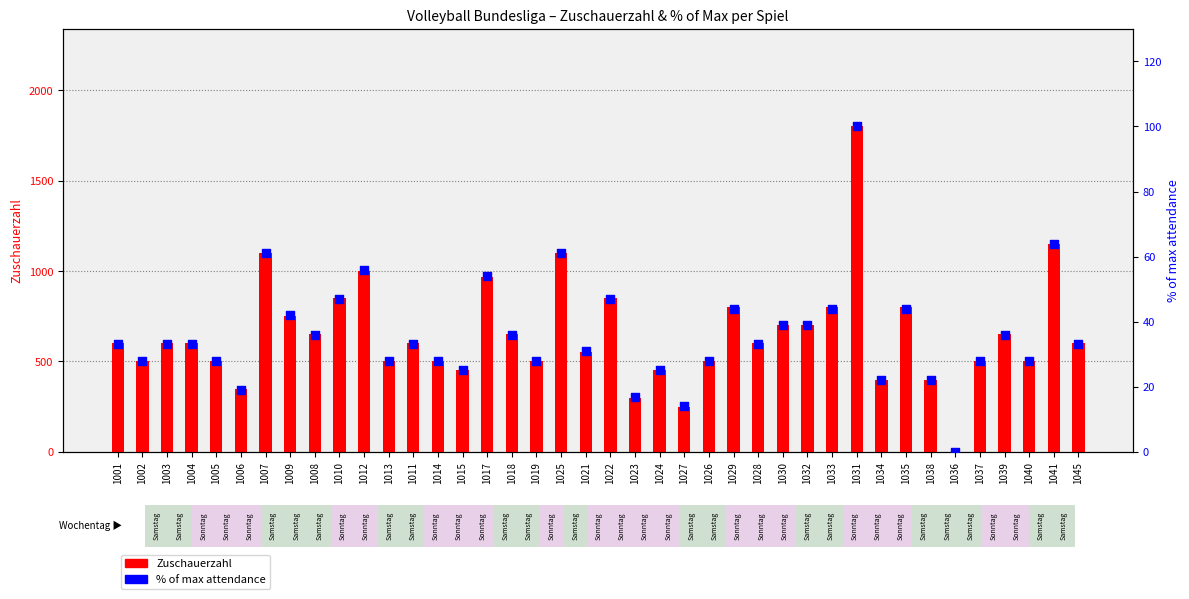

Which series has the largest total across all categories?

Zuschauerzahl